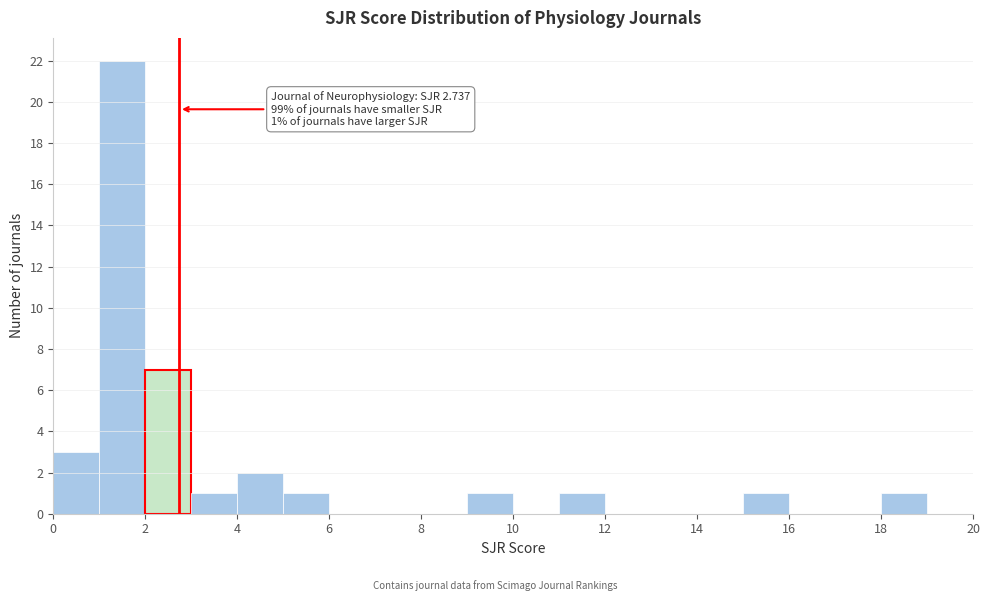

Over which range of the x-axis is the bar tallest?

1 to 2